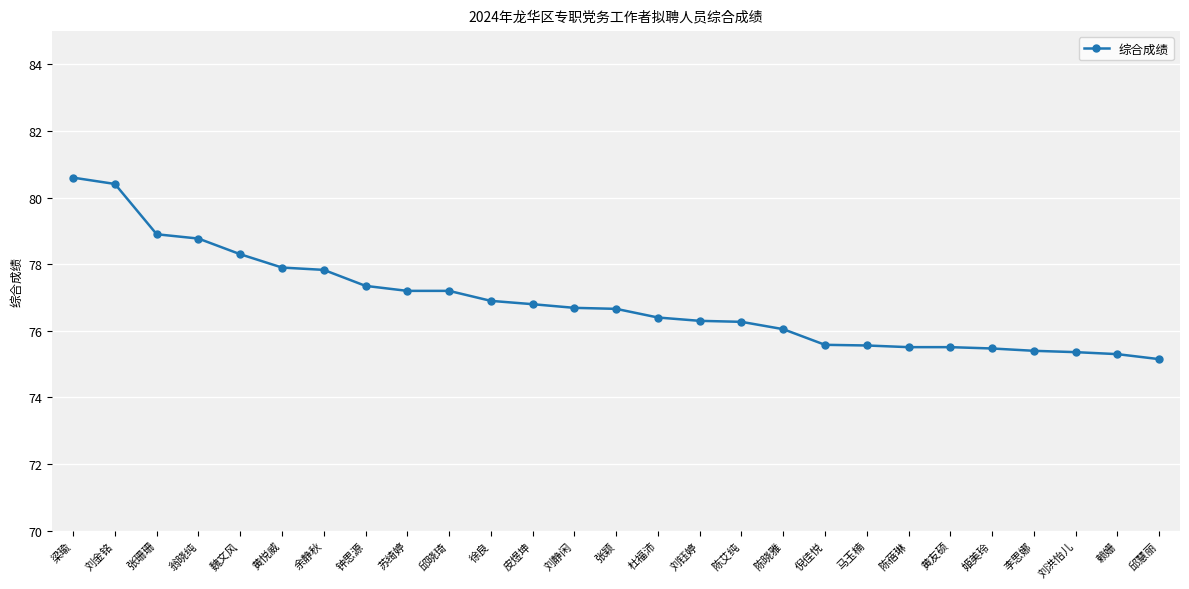

What is the approximate value at 张颖?

76.7